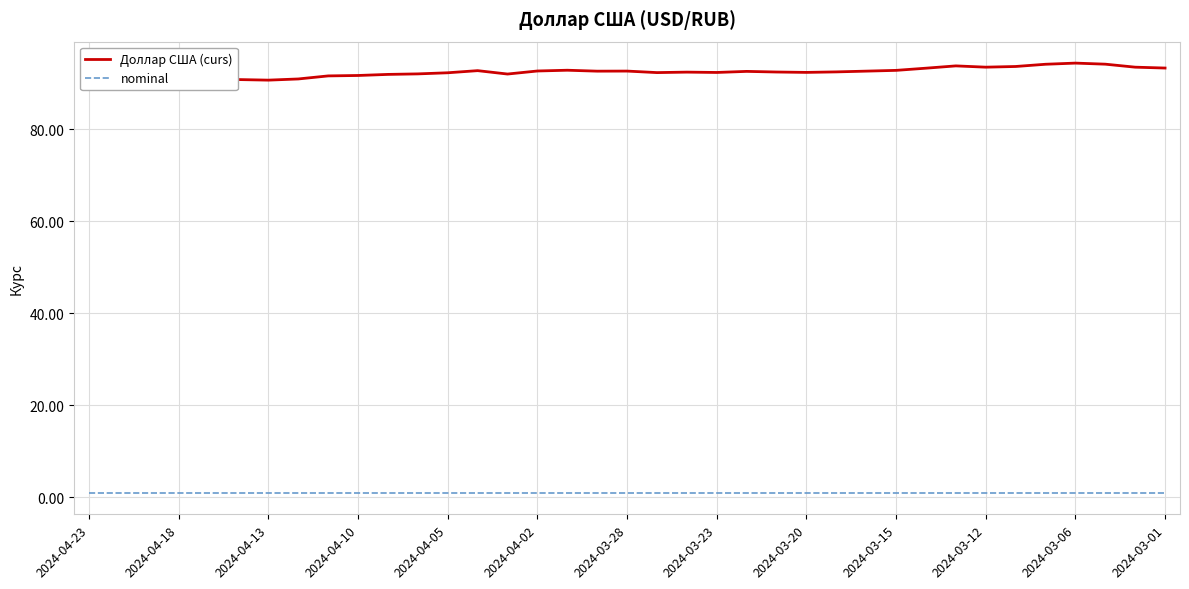

What is the approximate value of nominal at 19?

1.0